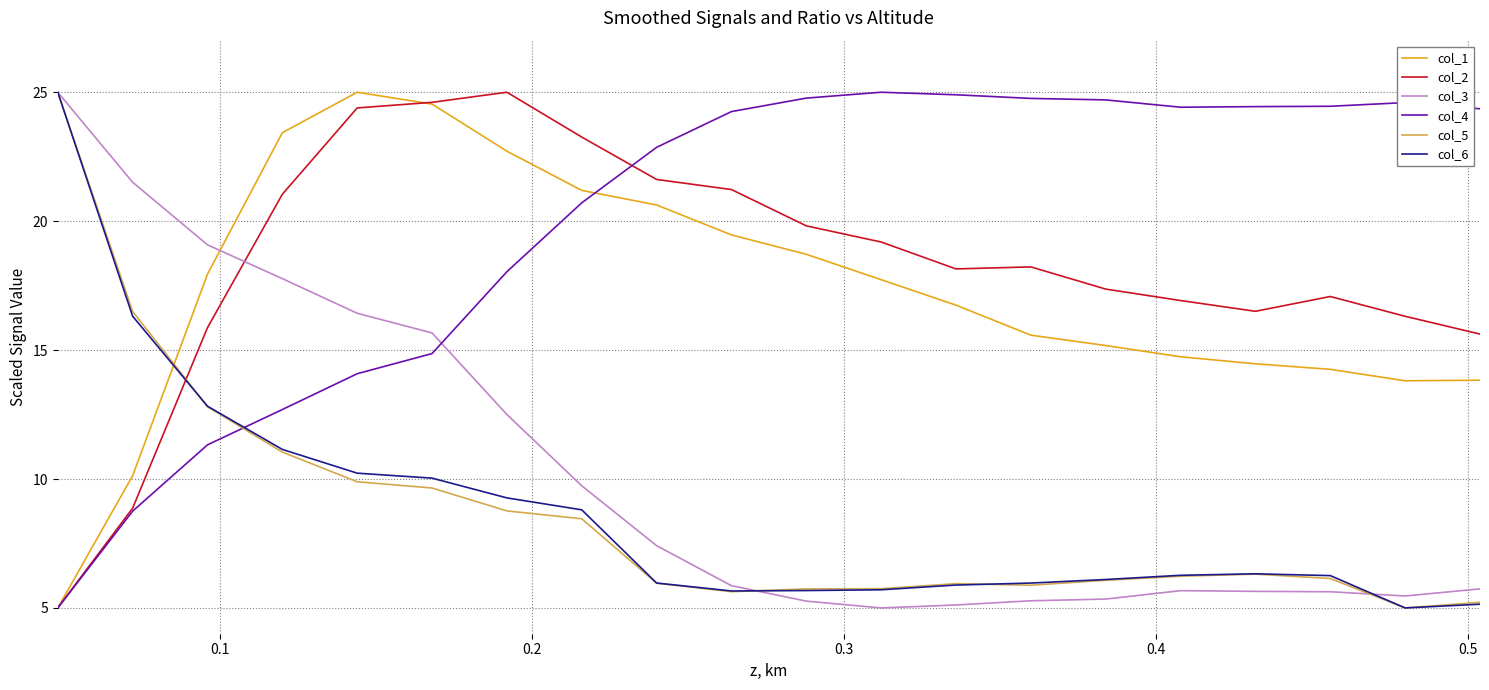

True or false: col_5 and col_1 cross at least once.

True